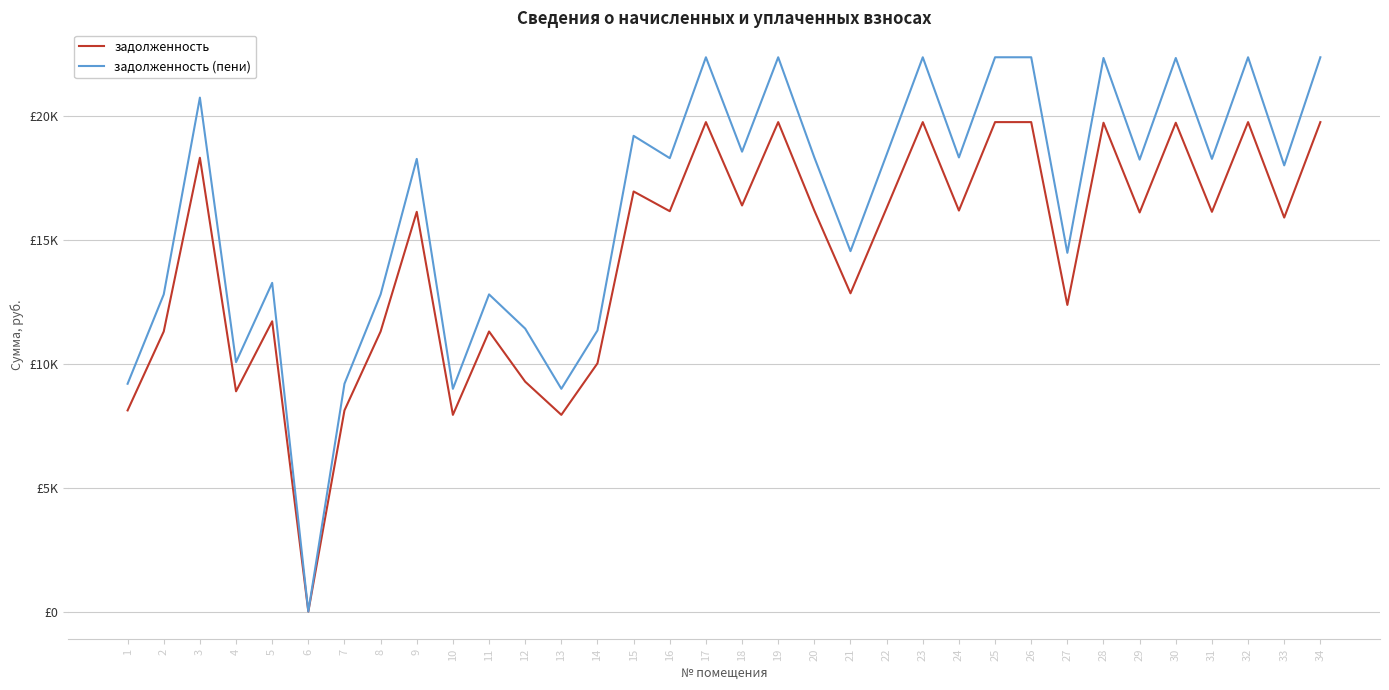

True or false: задолженность and задолженность (пени) intersect in this chart.

False